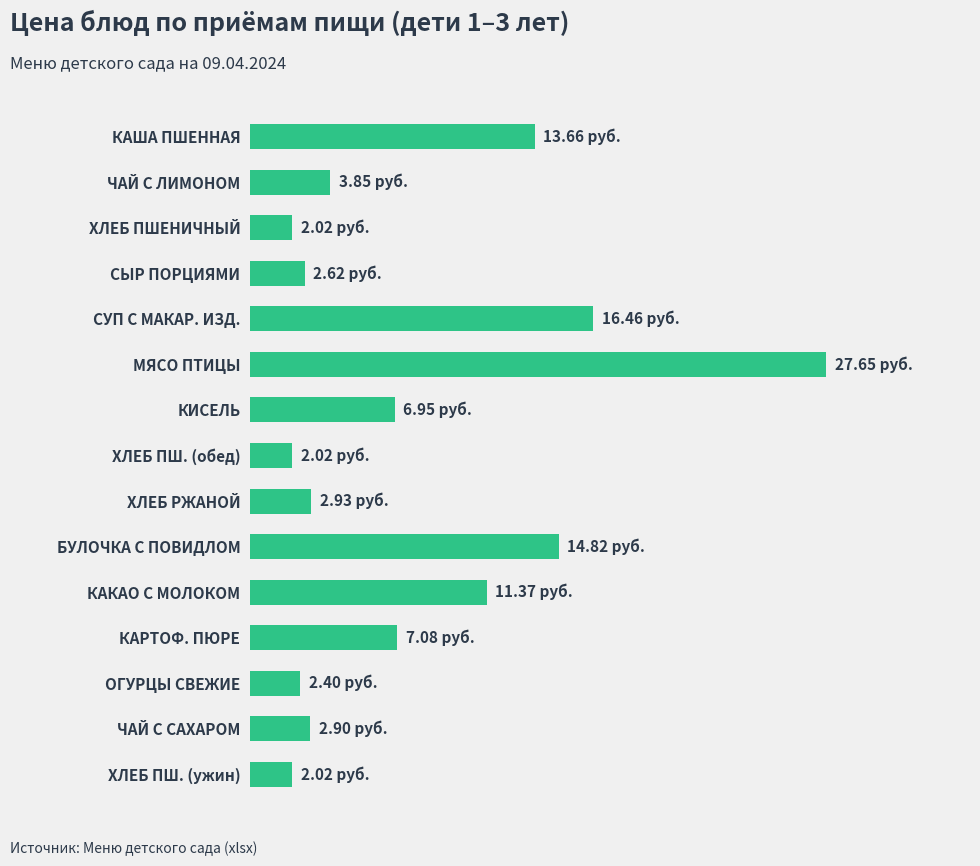

What is the minimum value shown in the chart?

2.0